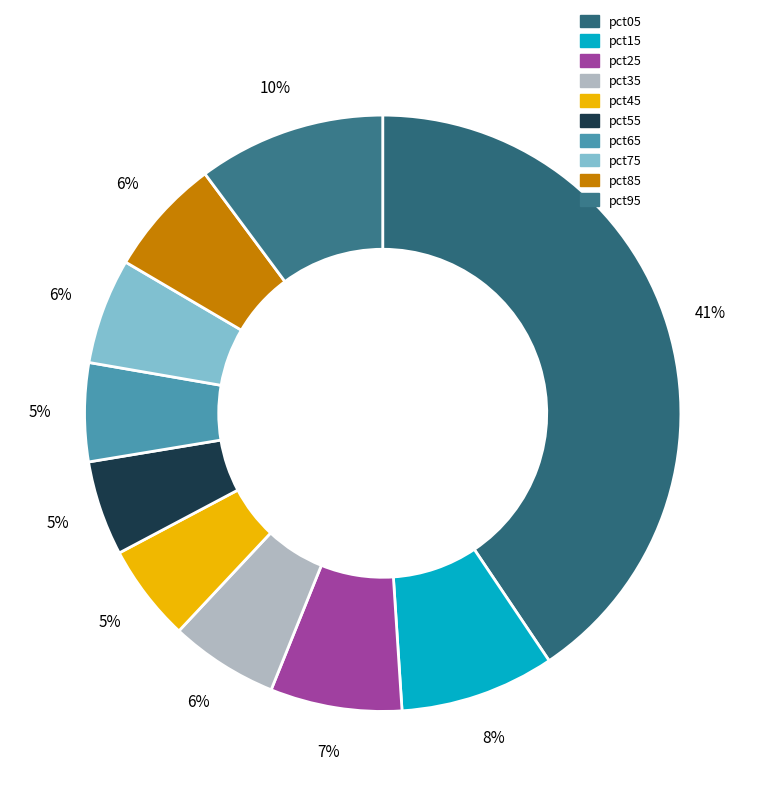

To the nearest percent, what is the combined percentage of pct55 and pct75?

11%